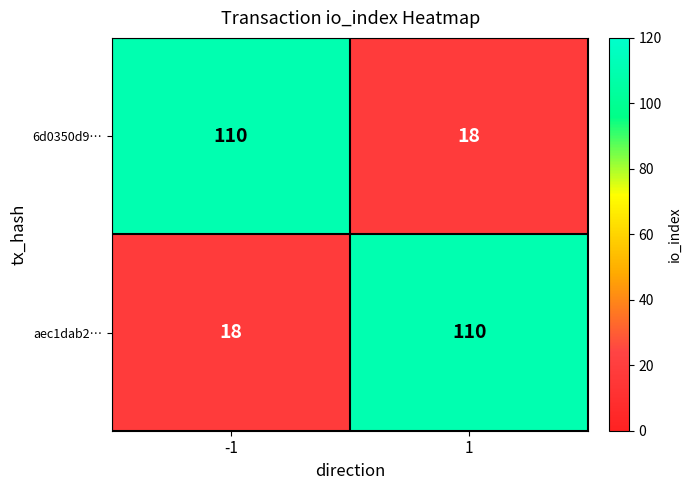

At how many categories does at least one series exceed 104?

2